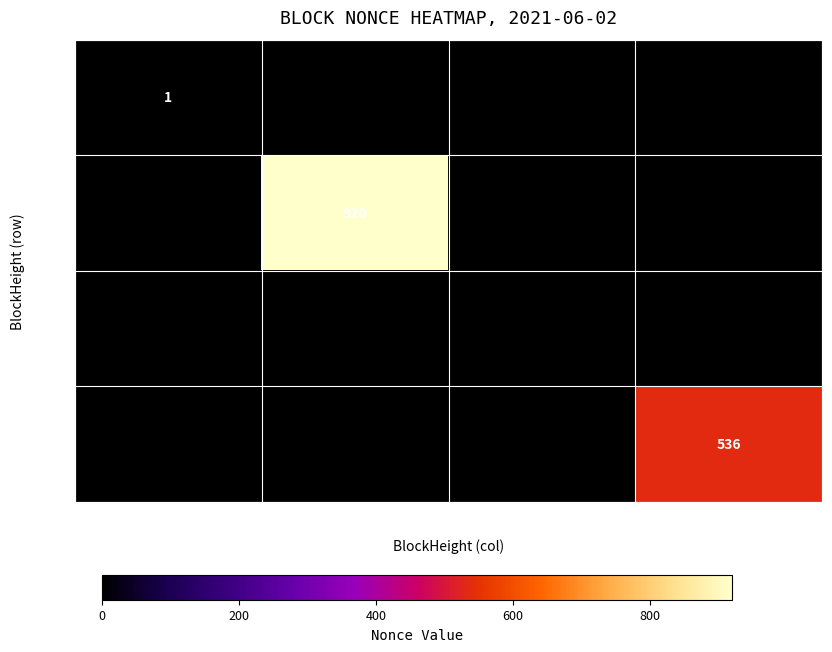

Is it true that 26334 equals 536 at 26334?

True